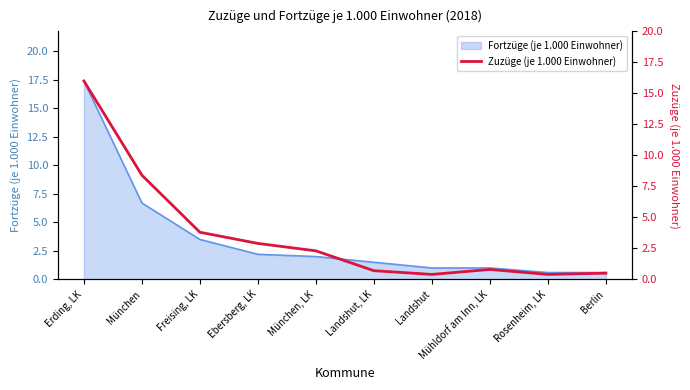

Reading left to right, transcribe all the data shown in this chart.

Erding, LK=16.0	München=8.4	Freising, LK=3.8	Ebersberg, LK=2.9	München, LK=2.3	Landshut, LK=0.7	Landshut=0.4	Mühldorf am Inn, LK=0.8	Rosenheim, LK=0.4	Berlin=0.5